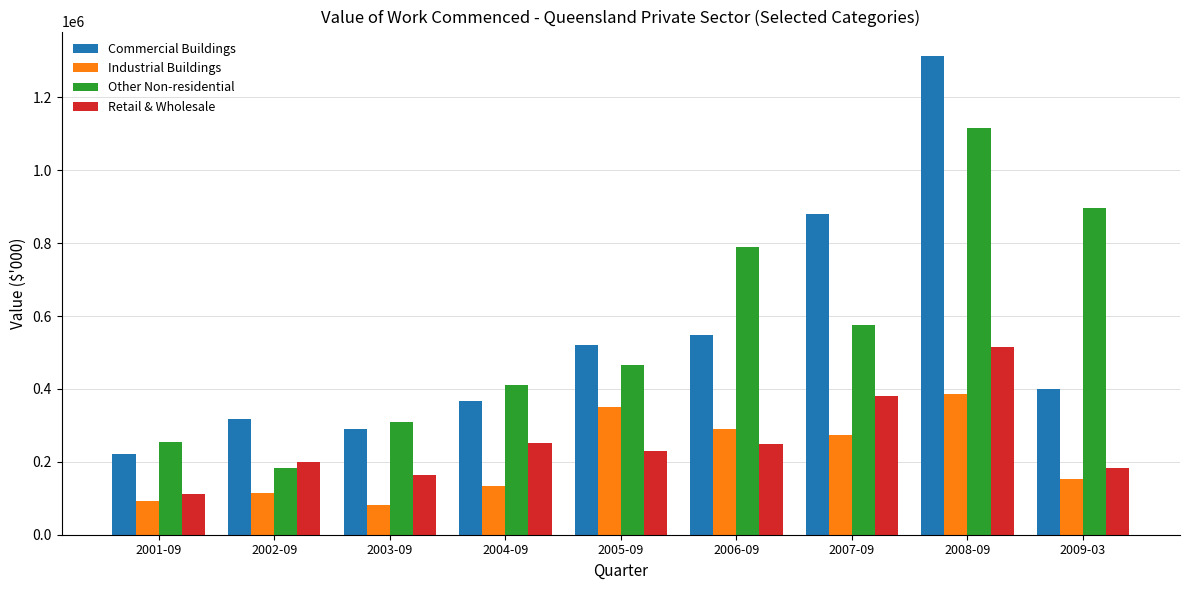

Where does the Retail & Wholesale series first go above 229003?

2004-09